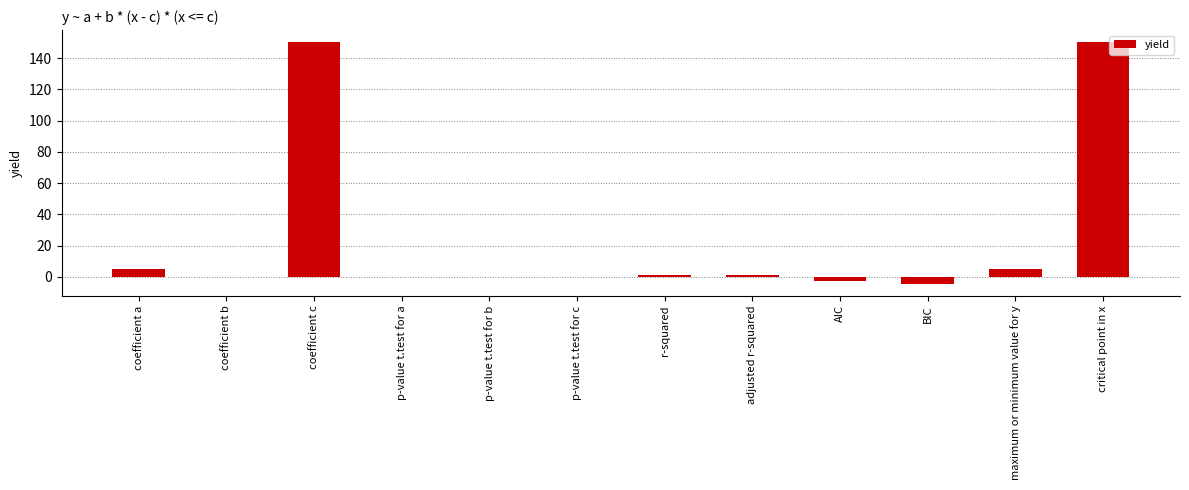

How many data points does each series have?

12